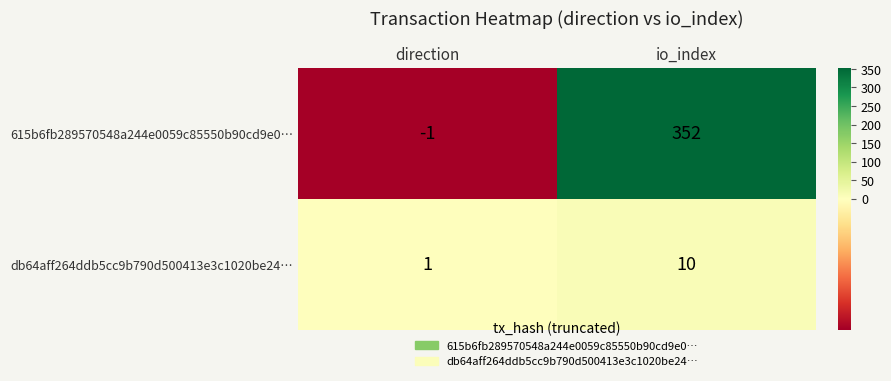

Reading right to left, transcribe all the data shown in this chart.

615b6fb289570548a244e0059c85550b90cd9e0…: 352	-1
db64aff264ddb5cc9b790d500413e3c1020be24…: 10	1